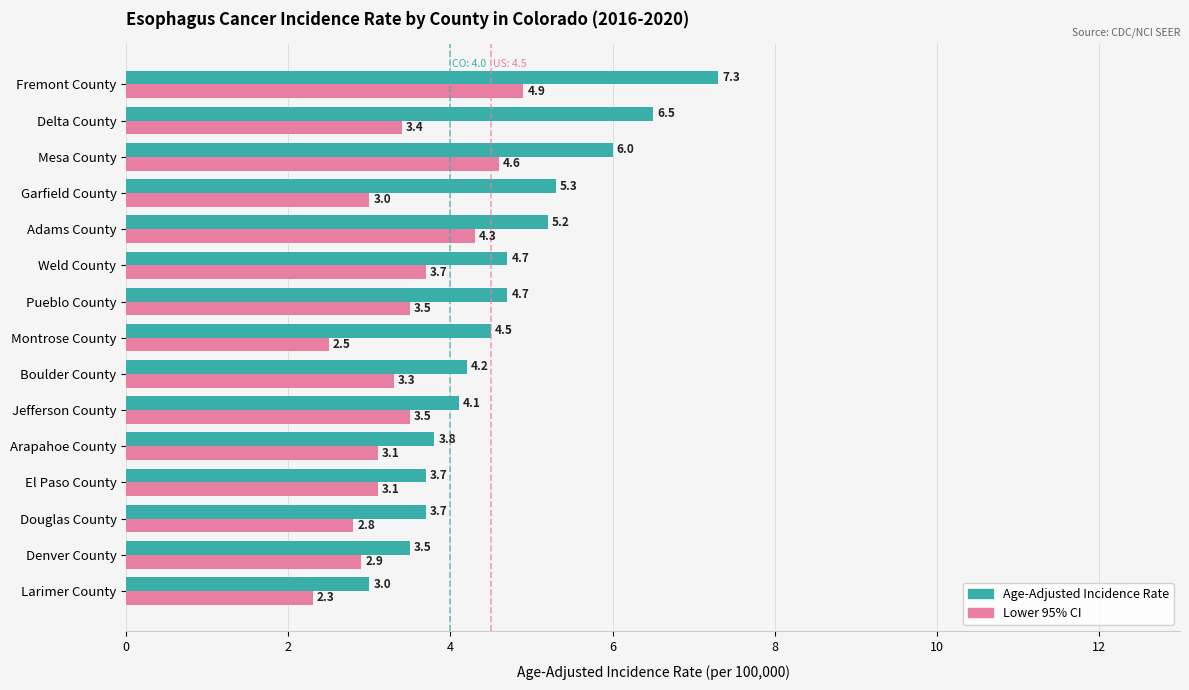

What is the spread (max minus min) of values at Boulder County?

0.9